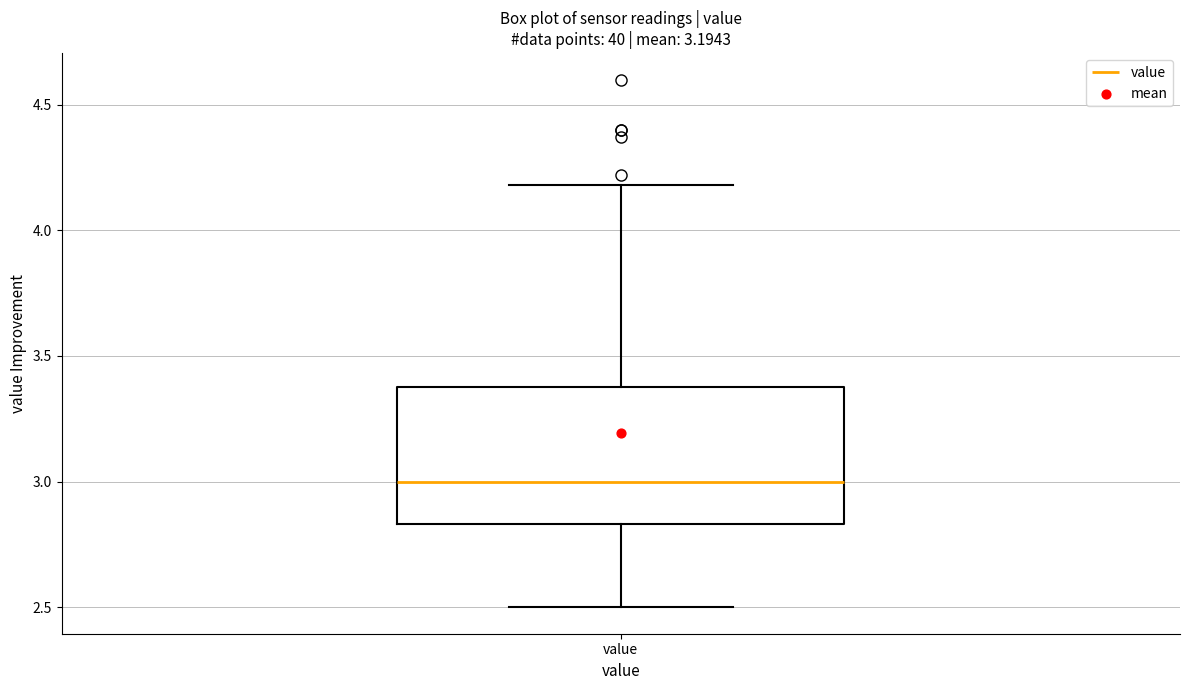

Transcribe this box plot: give where the median line is, the range the box spans, and where the two whiskers end, as read against the y-axis. The values are not printed on the chart, so give them approximately, as read against the axis.

median 3.00, box 2.85 to 3.40, whiskers 2.50 to 4.20